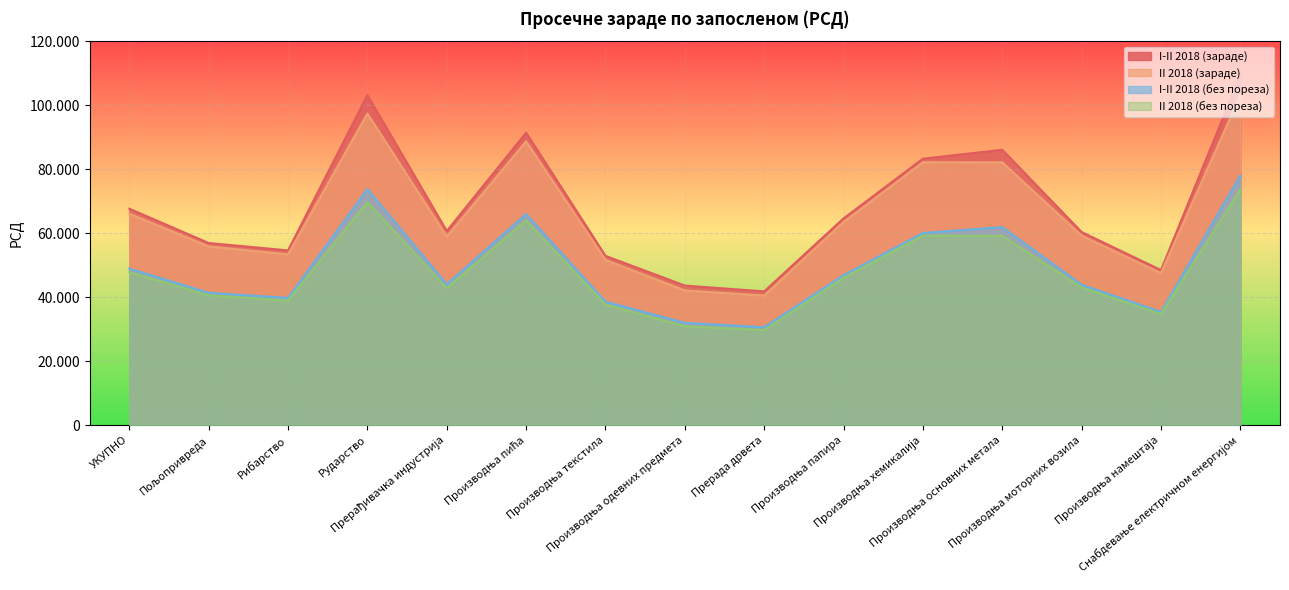

What is the difference between the maximum and minimum values in the II 2018 (зараде) series?

62579